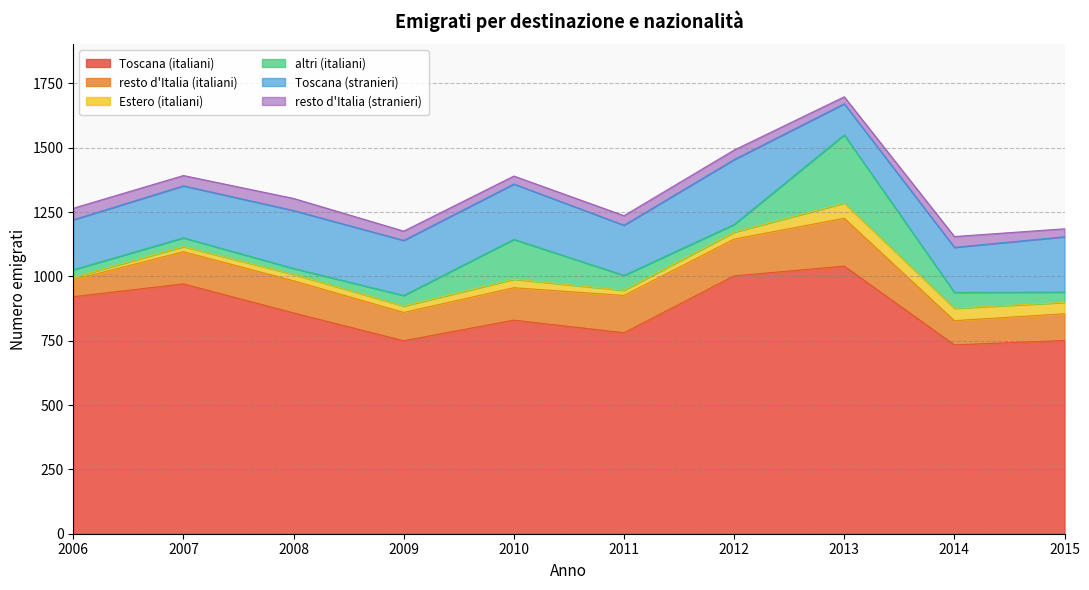

The Toscana (stranieri) series shows 100 at 2008. True or false?

False